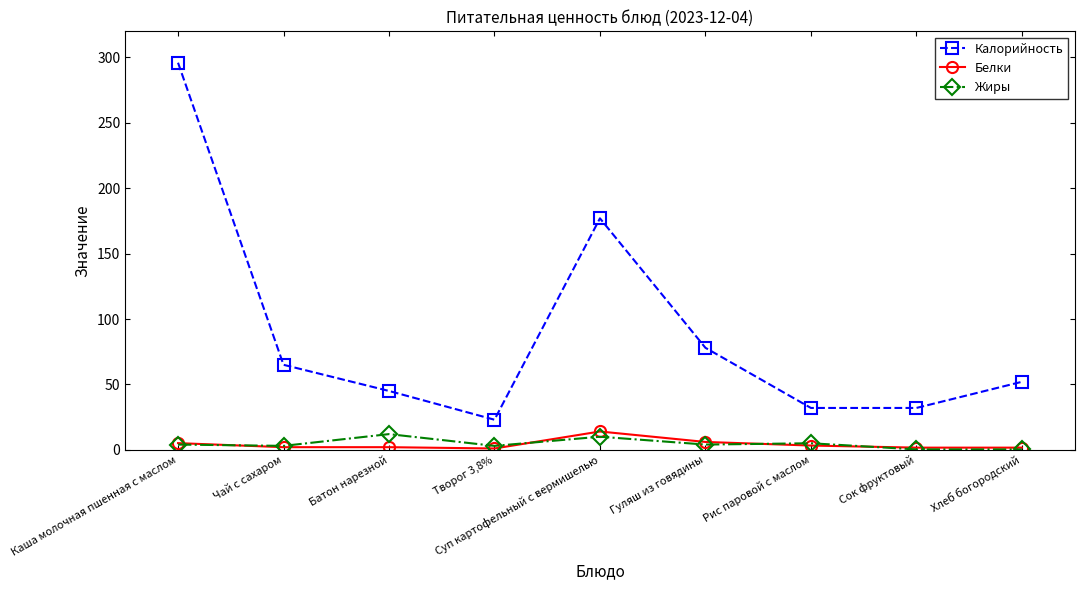

What is the sum of all Калорийность values?

800.0